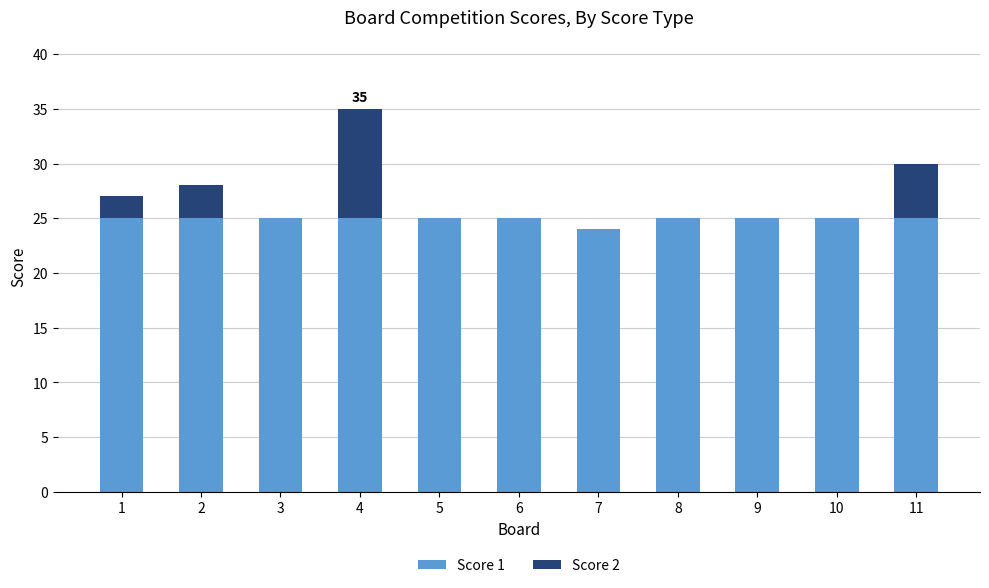

At which category is the sum across all series the highest?

4